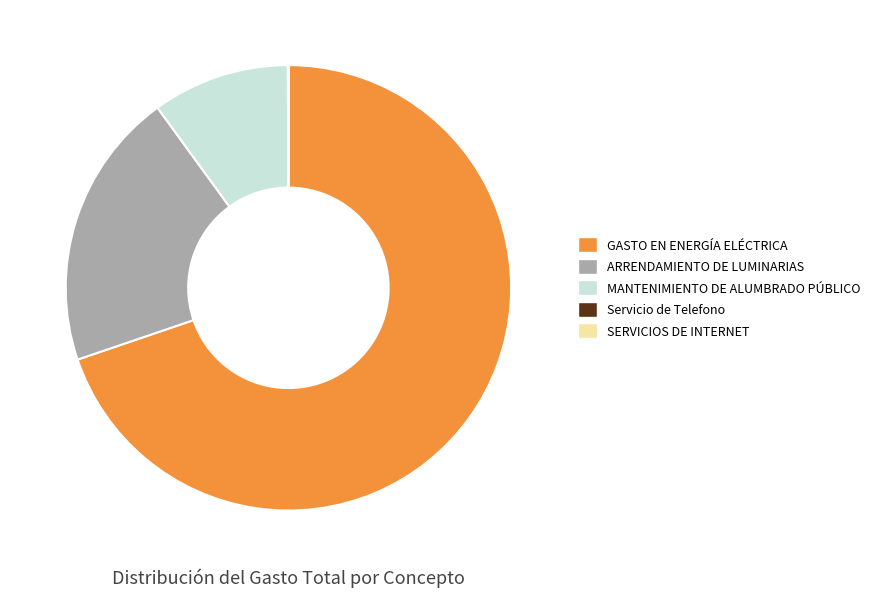

Do GASTO EN ENERGÍA ELÉCTRICA and MANTENIMIENTO DE ALUMBRADO PÚBLICO together represent more than half of the pie?

Yes